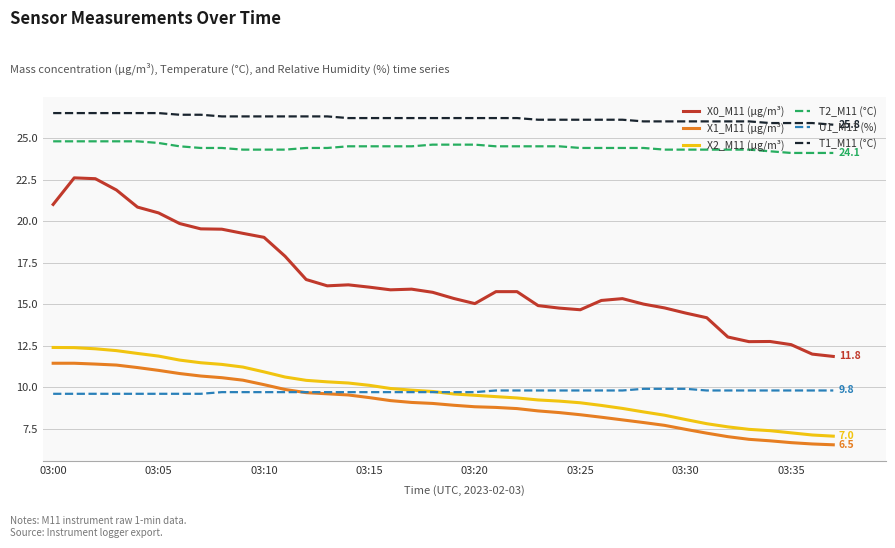

What is the smallest value displayed?

6.5